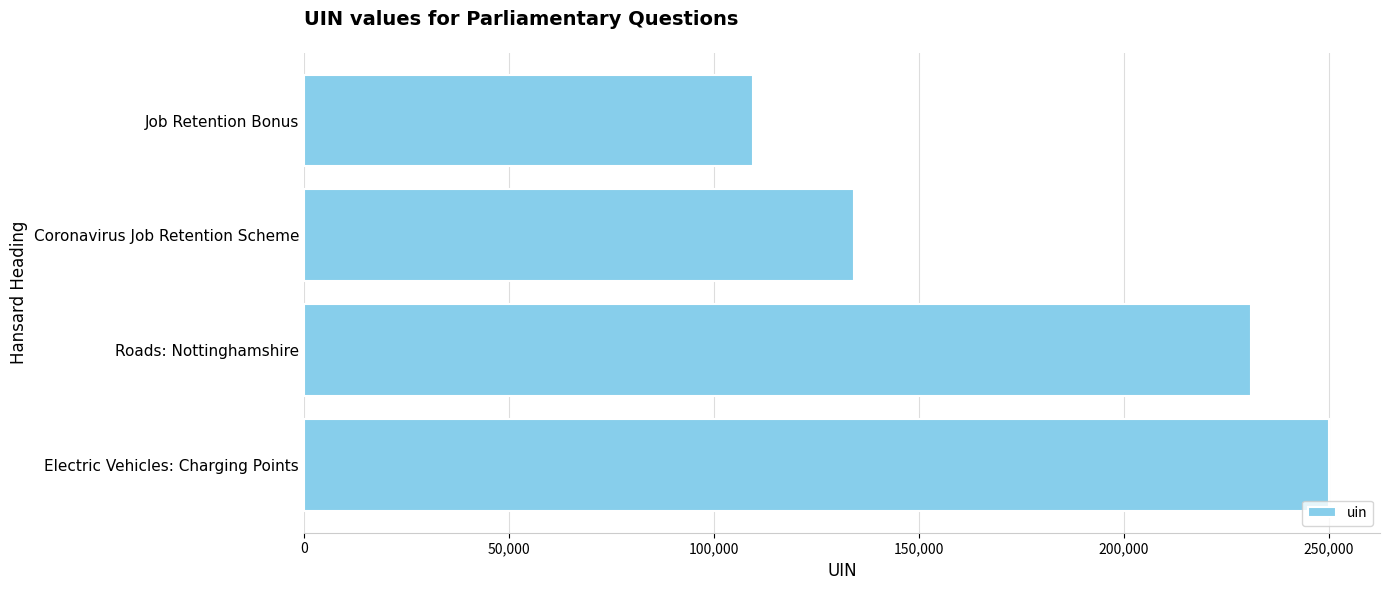

Reading top to bottom, transcribe all the data shown in this chart.

109617	134113	230879	249958